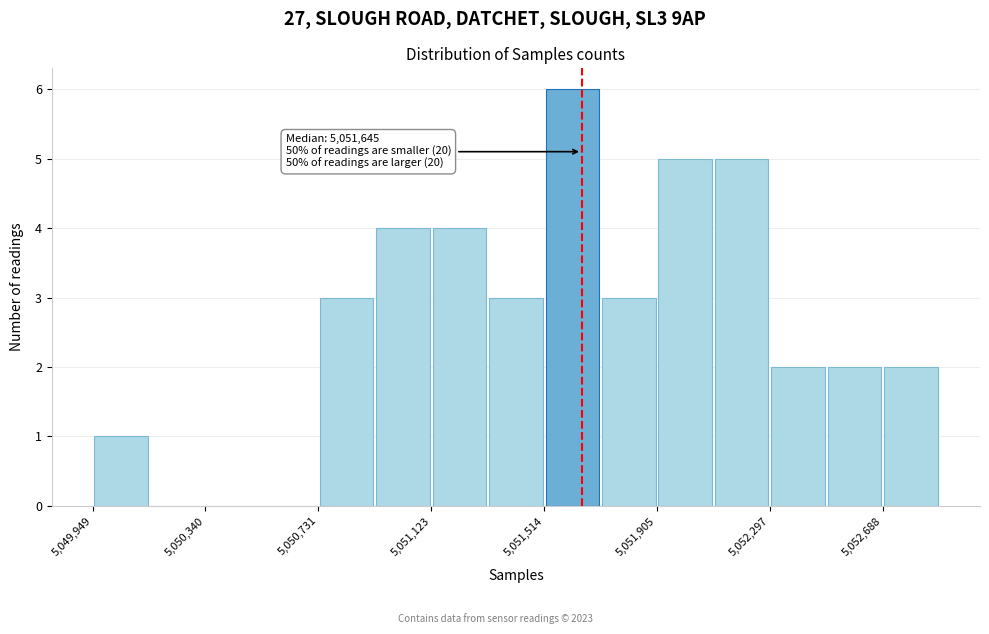

Read against the x-axis, roughly where is the centre of the tallest bar?

5051600